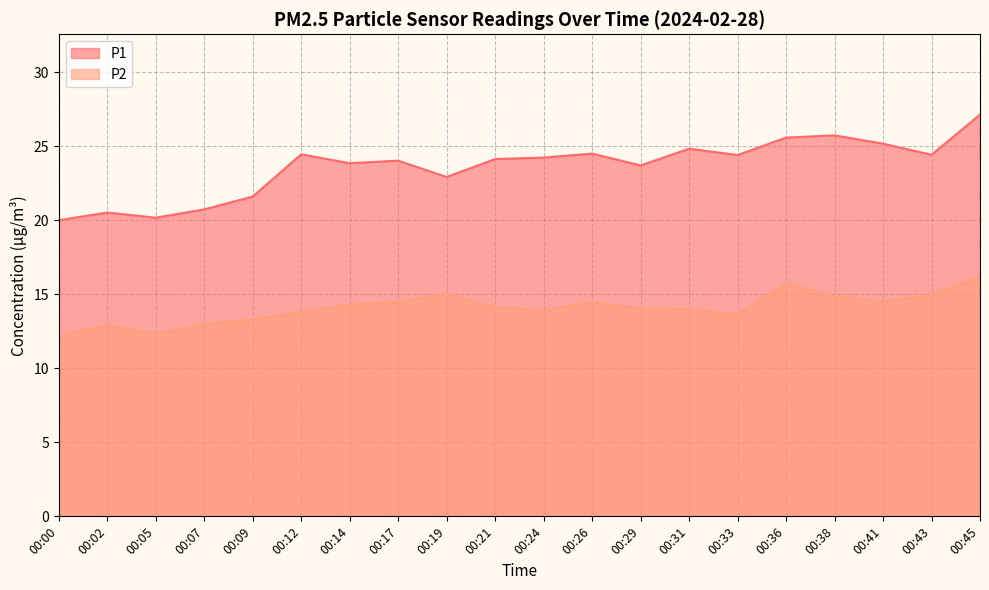

True or false: P2 and P1 intersect in this chart.

False